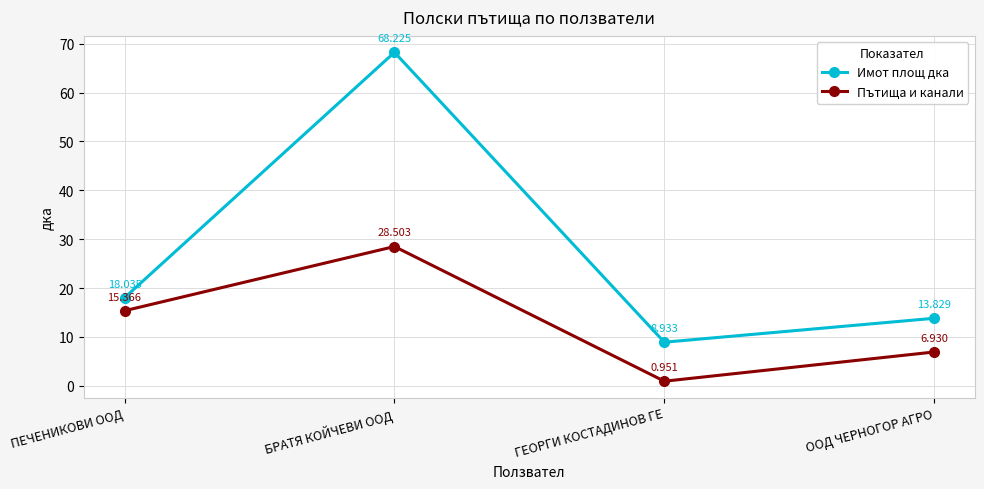

How many data points does each series have?

4